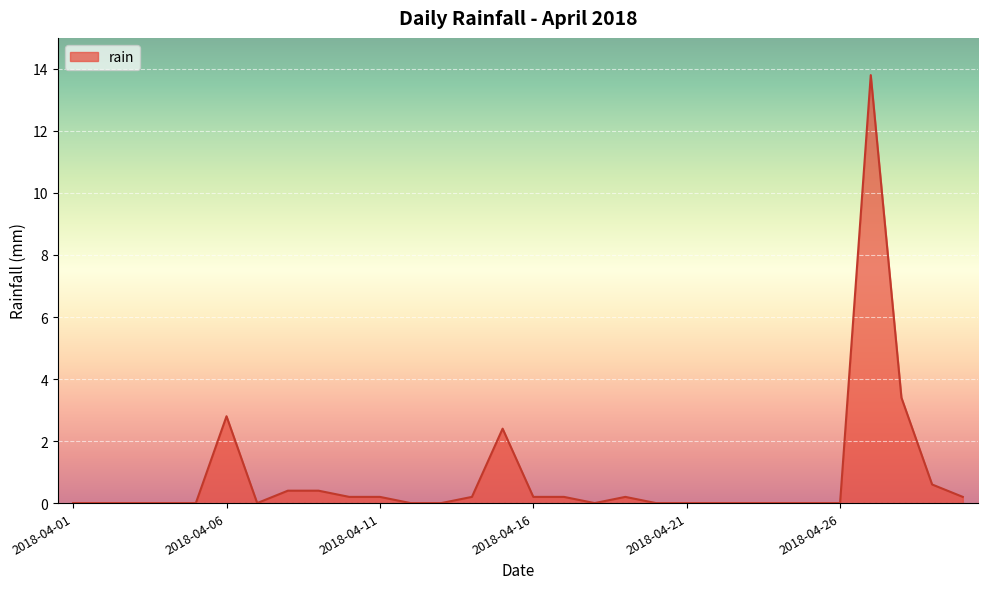

What is the greatest value displayed?

13.8